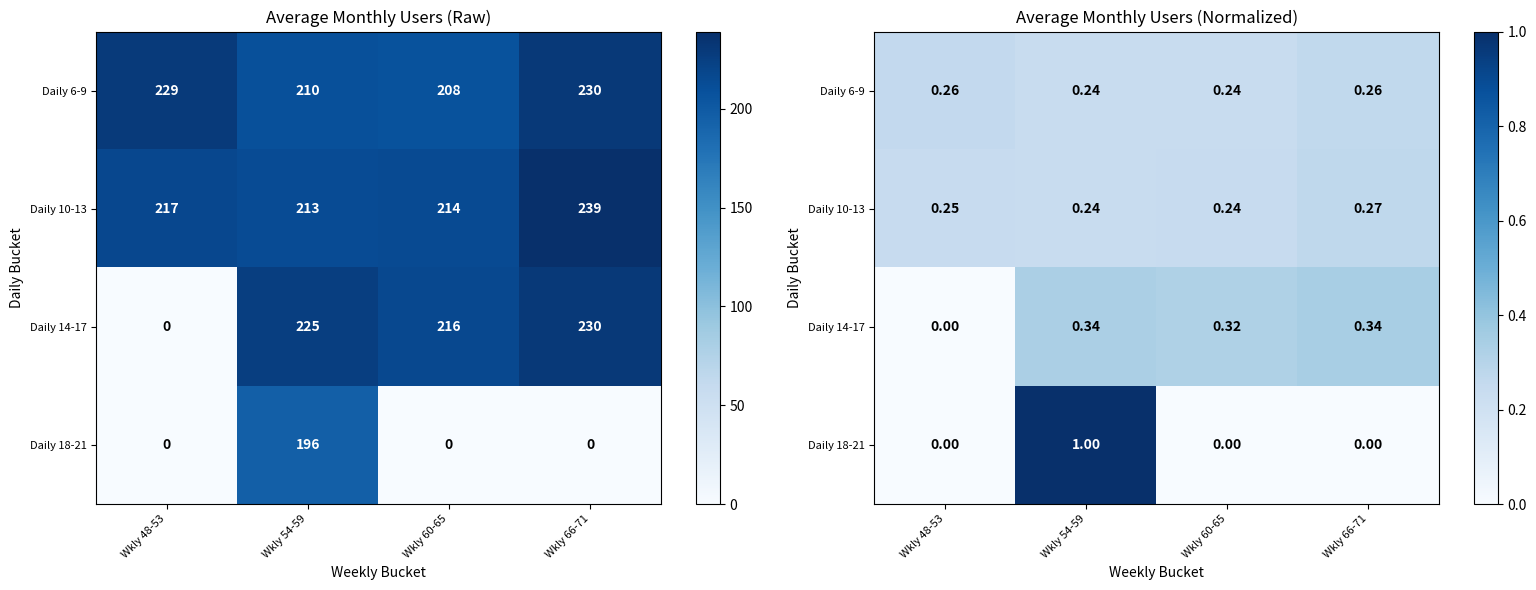

The value of Daily 14-17 at Wkly 54-59 is 0.3. True or false?

True